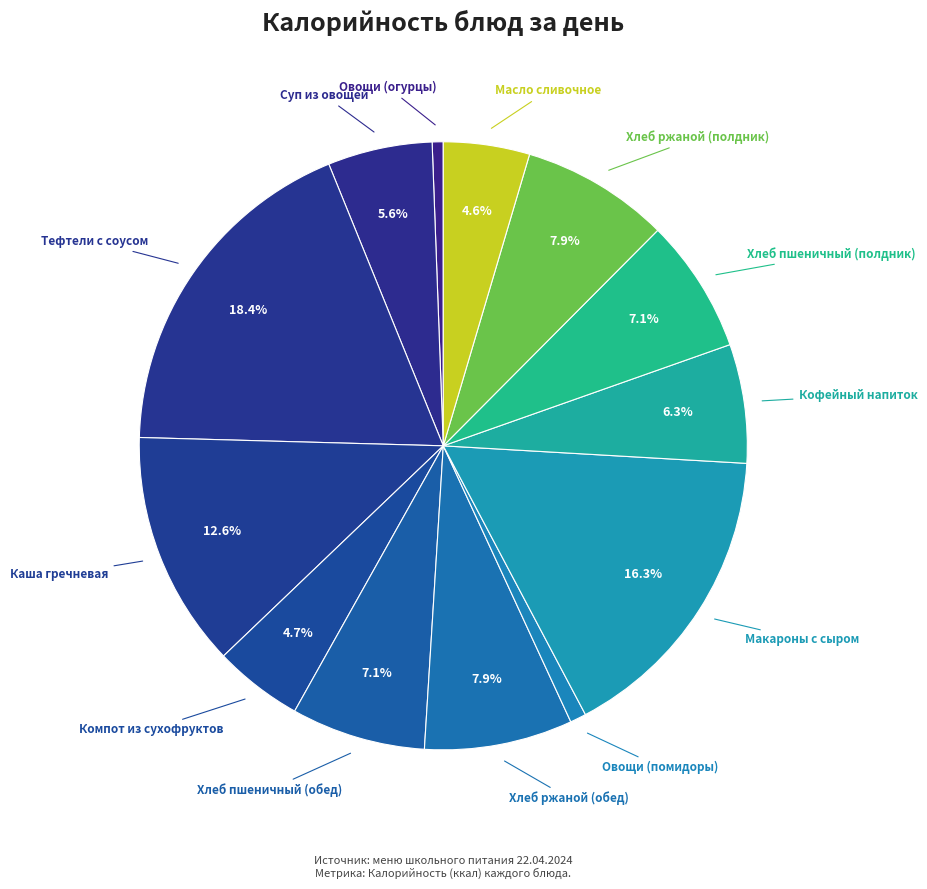

Count the number of slices in the pie.

13